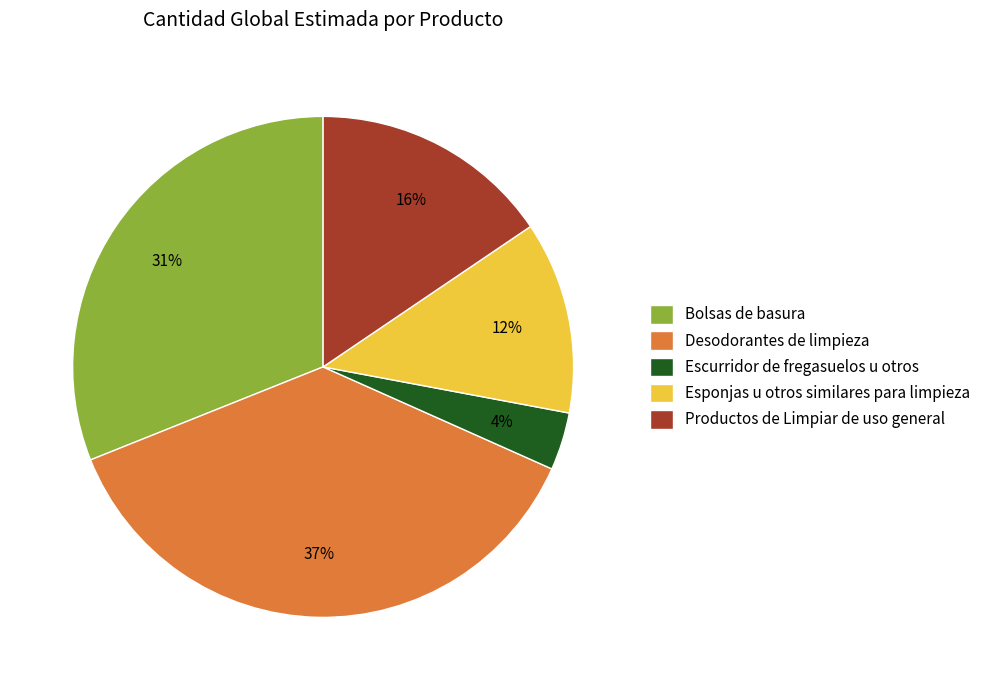

Is it true that Esponjas u otros similares para limpieza is 20% of the pie?

False